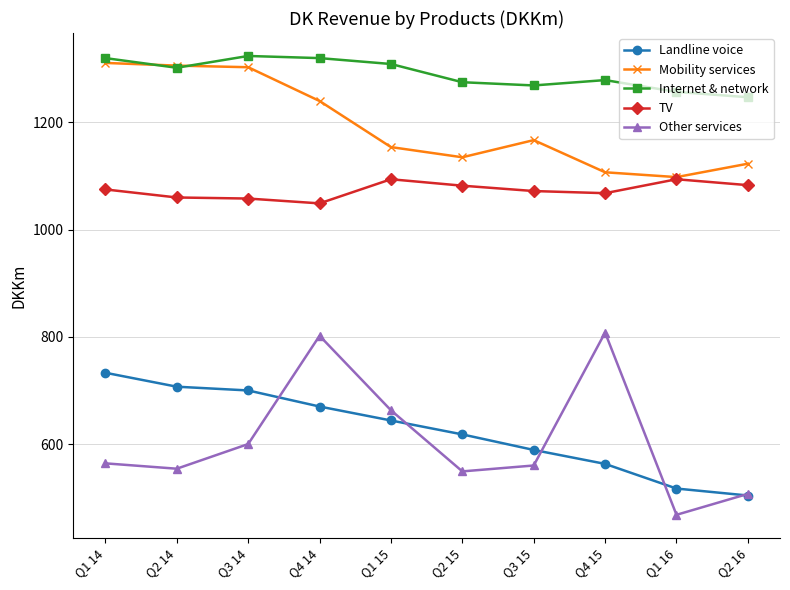

How many distinct data groups are displayed?

5